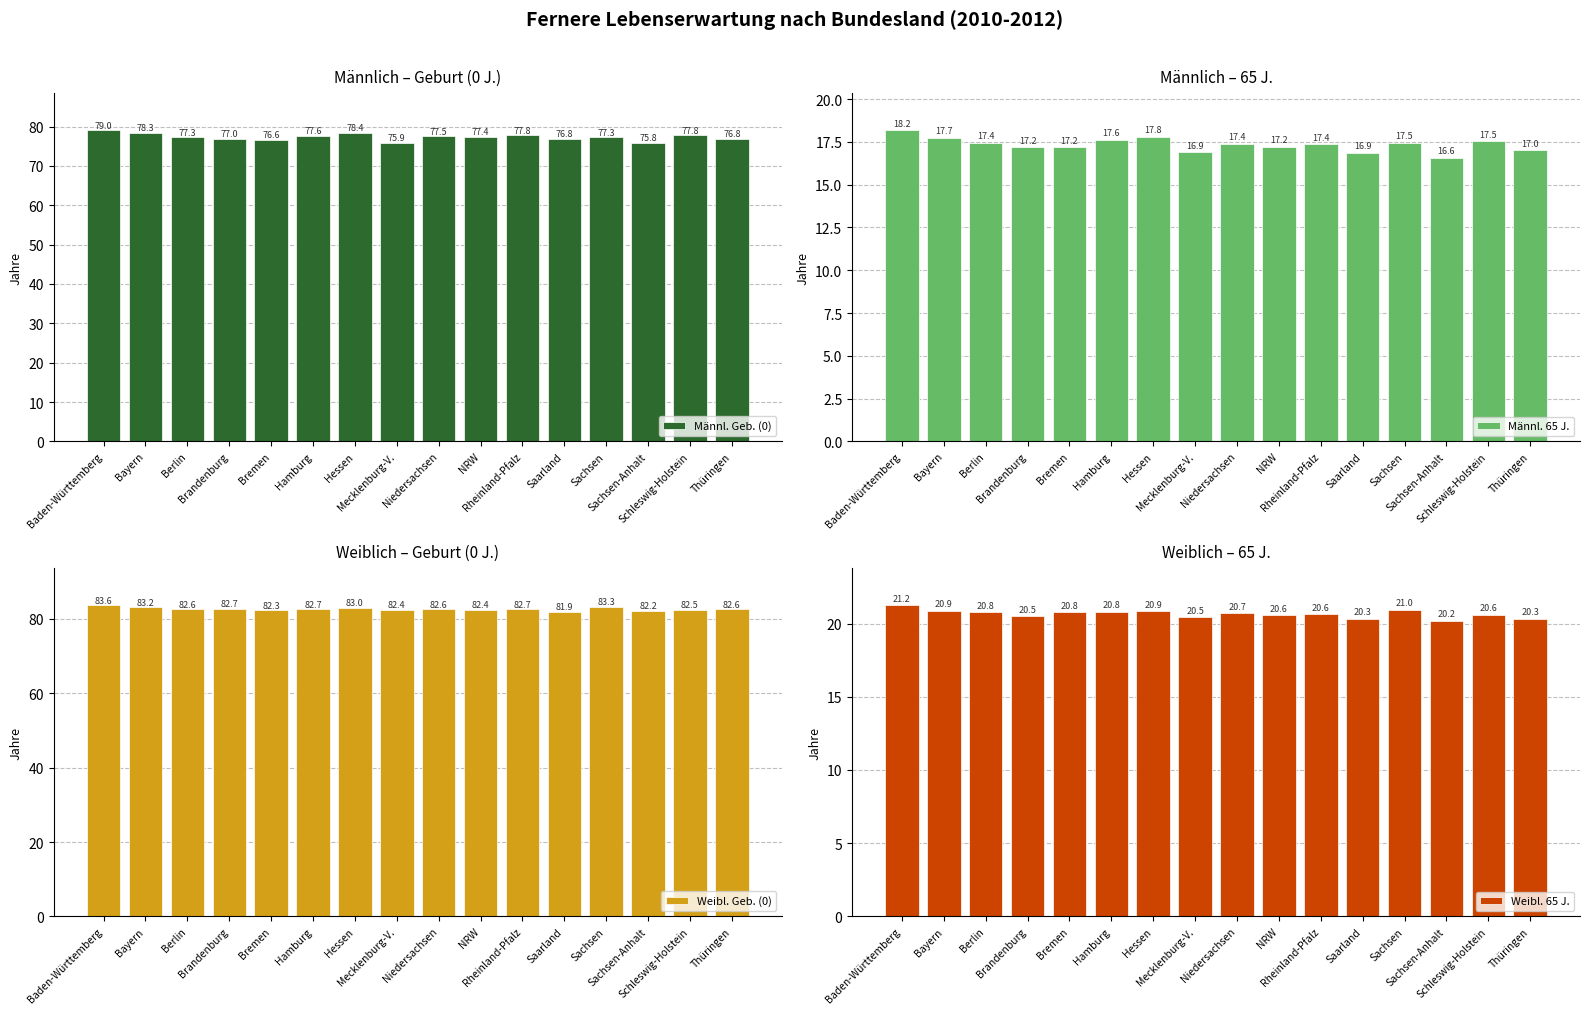

How many data points in Weibl. Geb. (0) are less than 82?

1